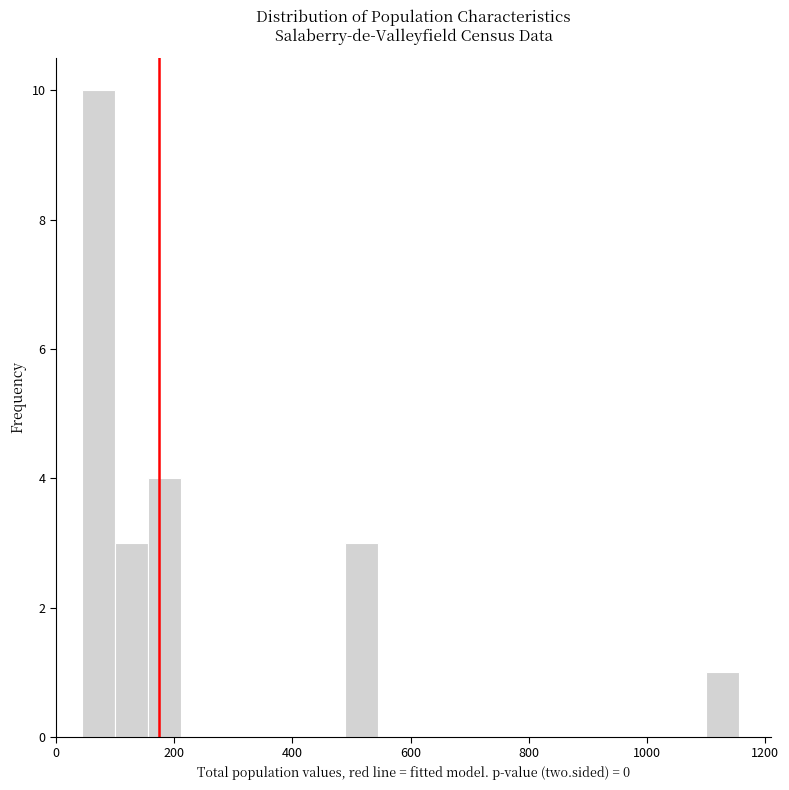

Read against the x-axis, roughly where is the centre of the tallest bar?

80